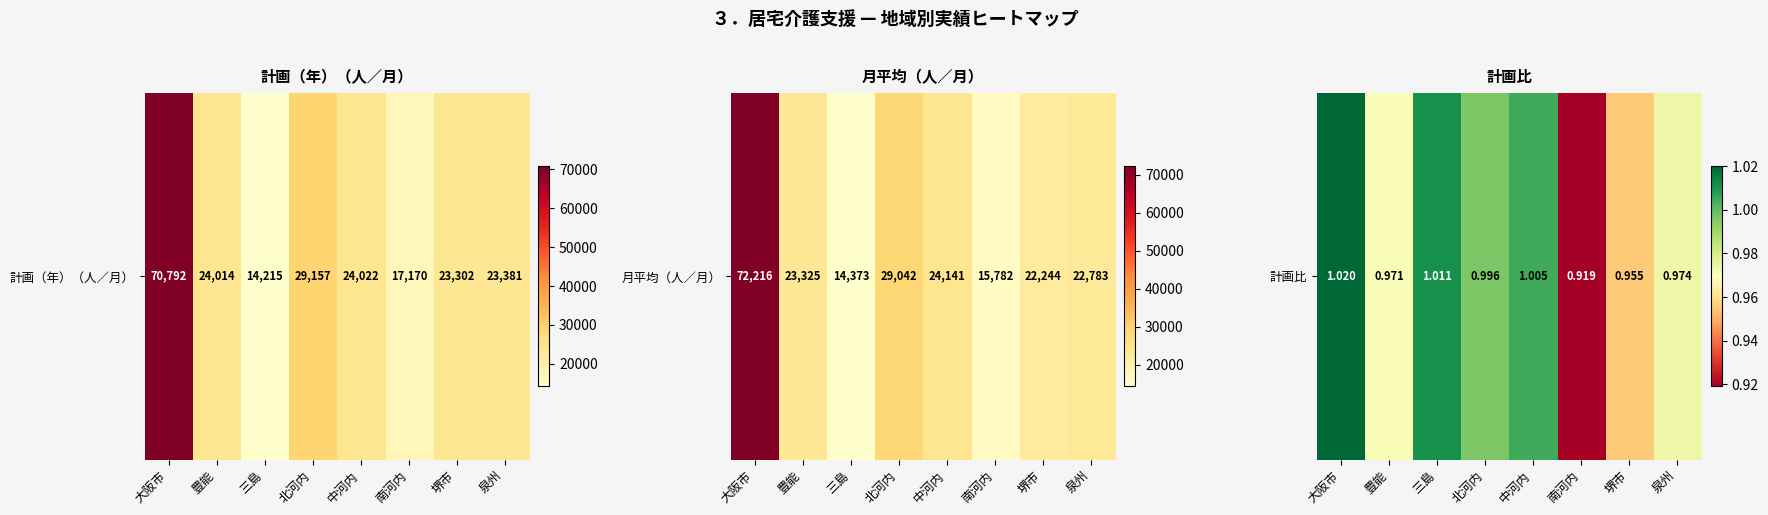

True or false: the data shows 0.3 at 中河内.

False